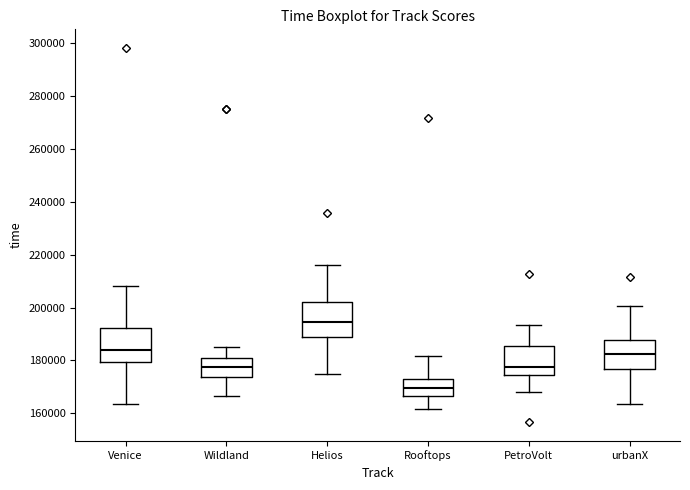

Where is the lower edge of the box for Helios on the y-axis? The values are not printed on the chart, so give them approximately, as read against the axis.

188000